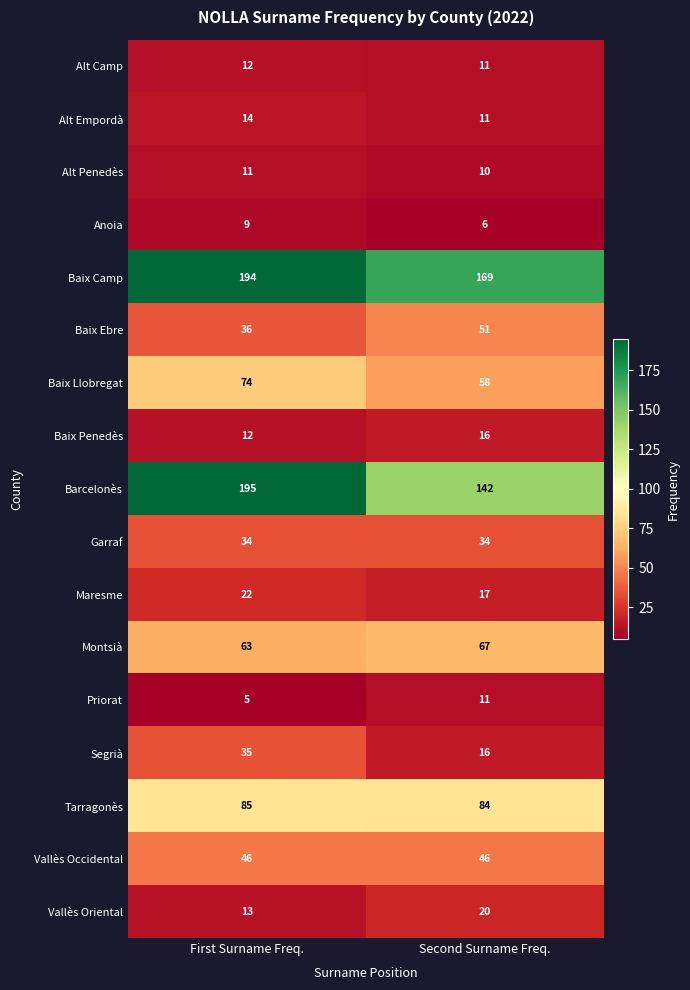

The Segrià series shows 16 at Second Surname Freq.. True or false?

True